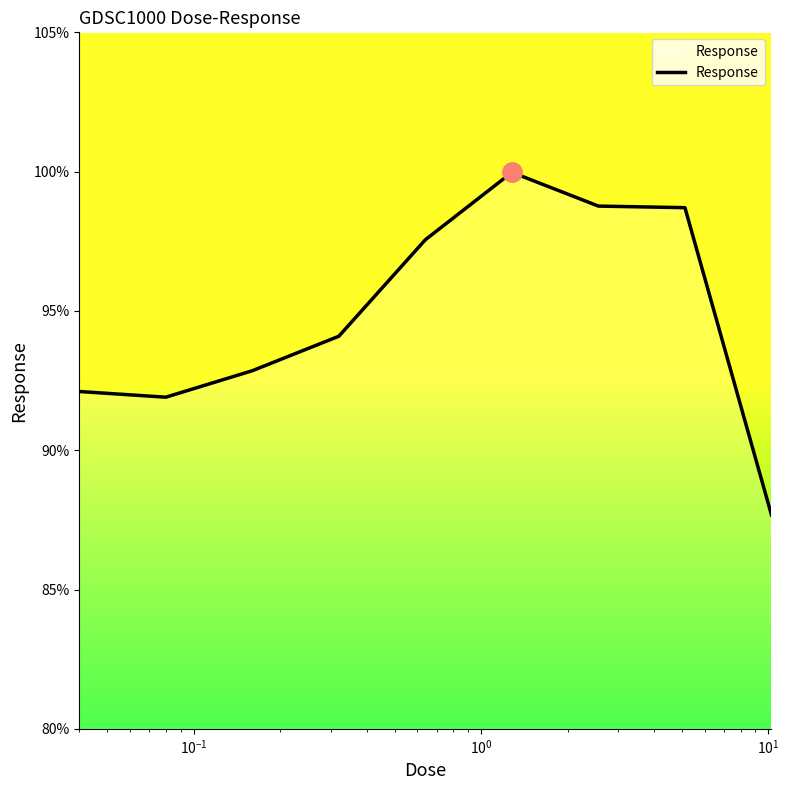

What is the maximum value shown in the chart?

100.0